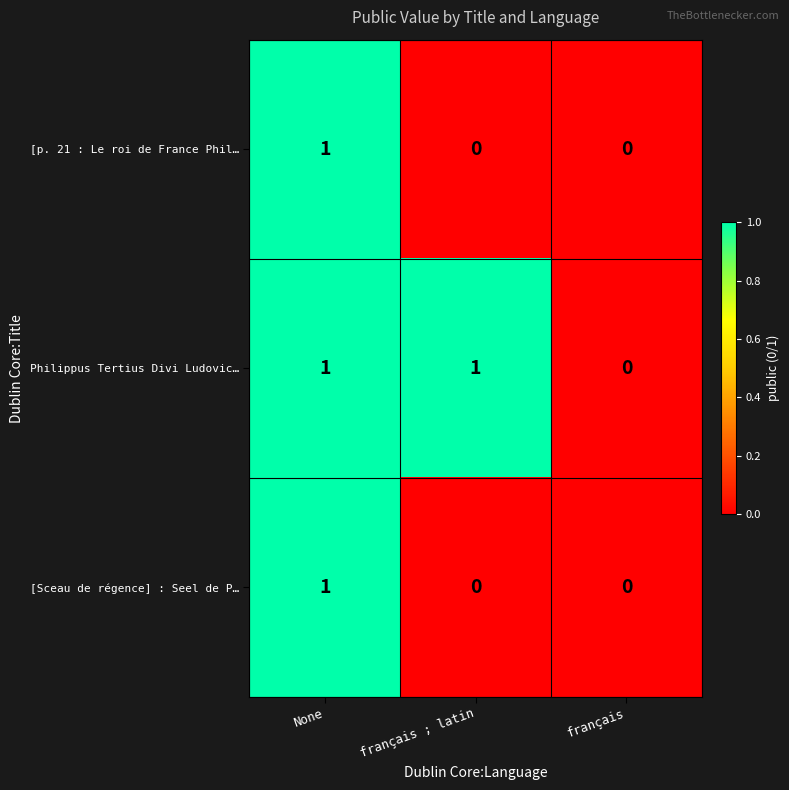

How many Philippus Tertius Divi Ludovic… values are between 0 and 1?

3